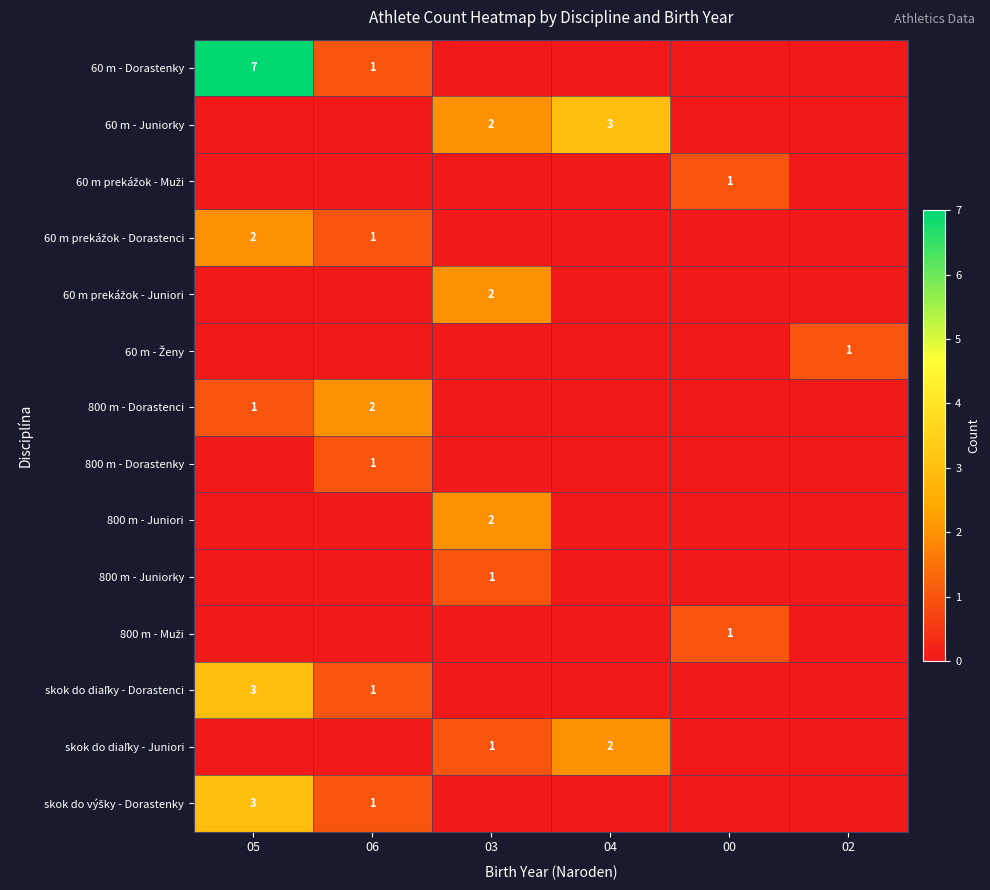

What is the spread (max minus min) of values at 04?

3